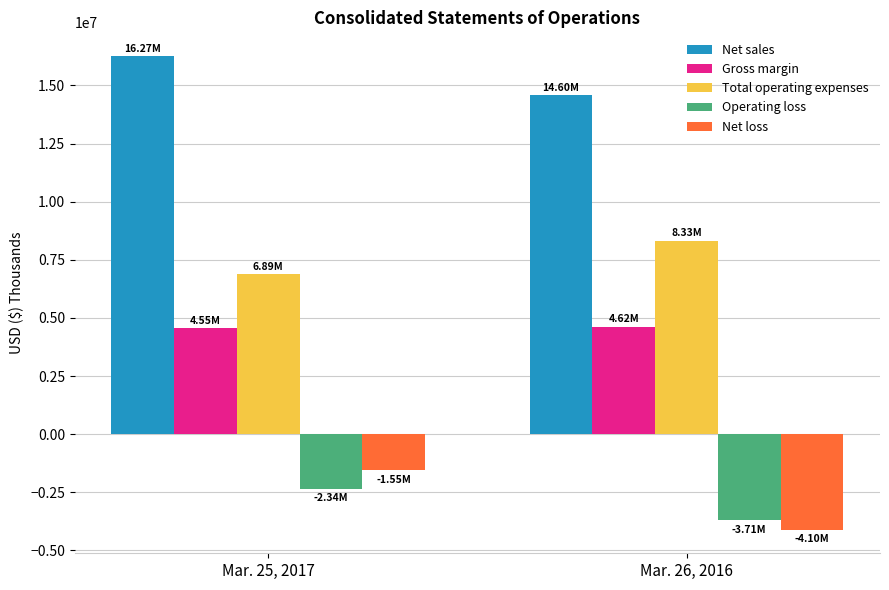

At which category is the sum across all series the highest?

Mar. 25, 2017